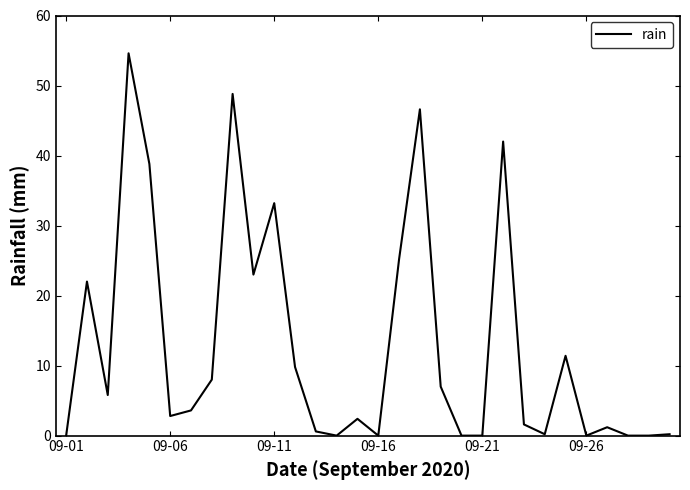

What is the maximum value shown in the chart?

54.6